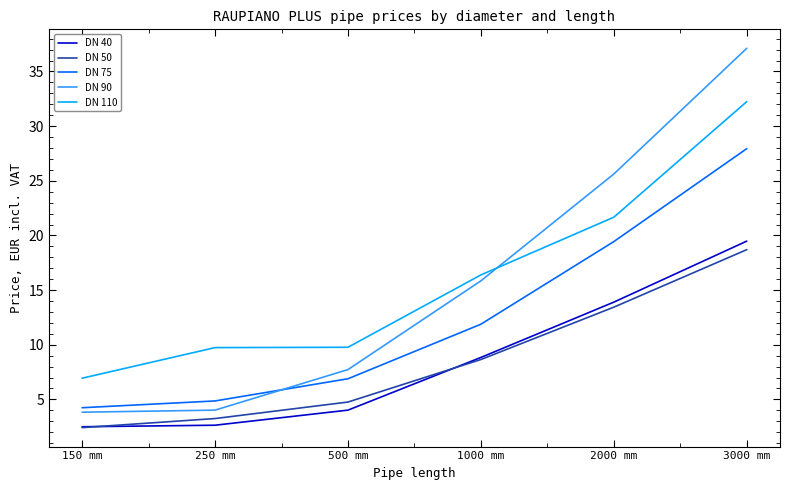

What is the sum of the DN 50 values at 3000 mm and 500 mm?

23.5